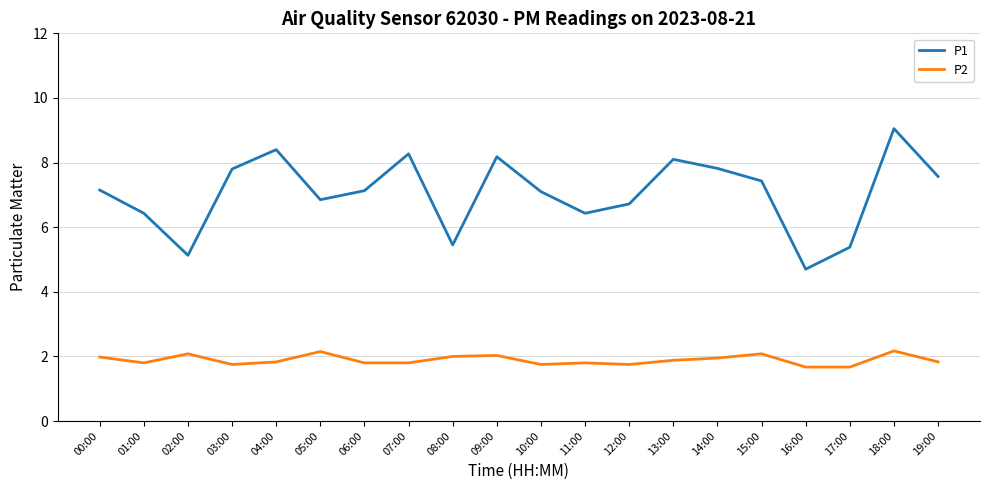

At which category does P1 reach its first local valley?

02:00